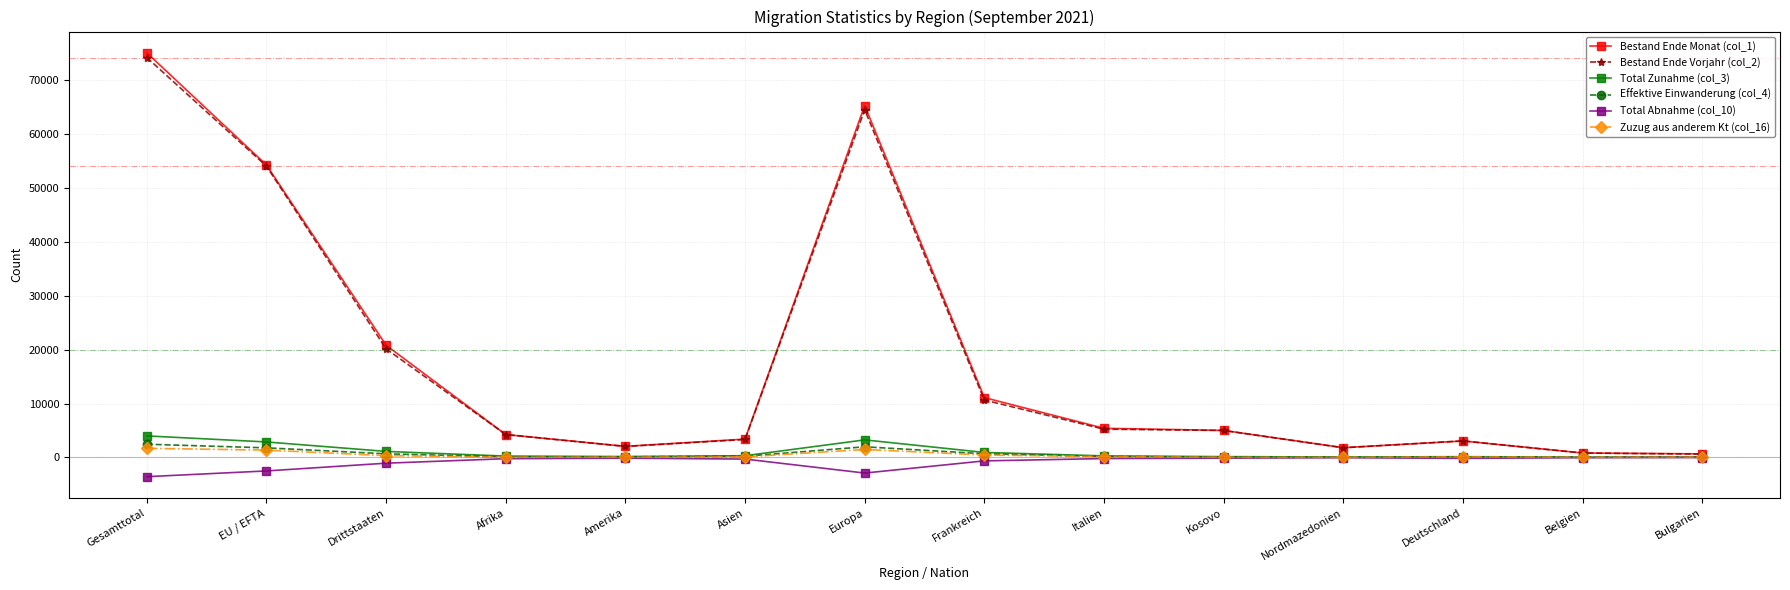

Is it true that Bestand Ende Monat (col_1) equals 2846 at Frankreich?

False